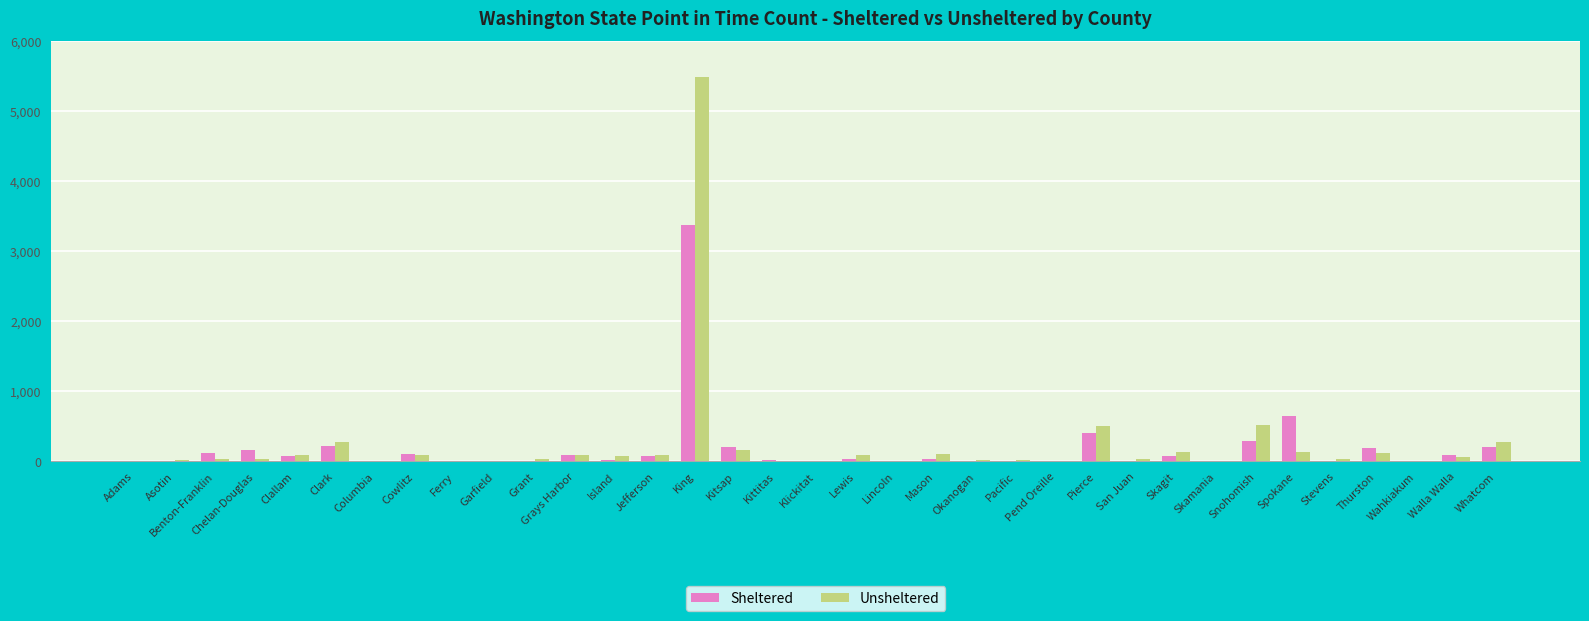

What is the approximate value of Unsheltered at Spokane?

138